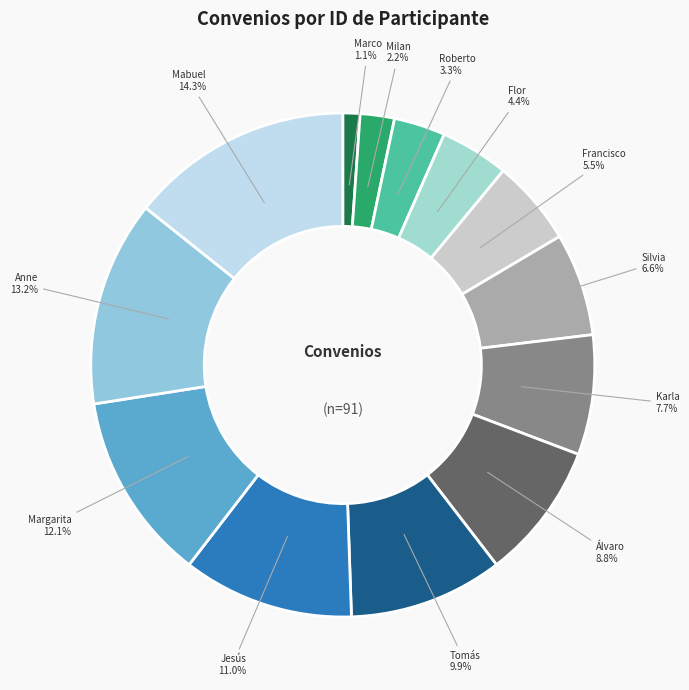

Rank the categories by value from lowest to highest.

Marco Antonio León Félix, Milan Adámek, Roberto Carlos Torres Robles, Flor del Carmen Aguilera García, Francisco Félix Martínez, Silvia Gonzáles Flores, Karla Eugenia Monteverde Rosas, Álvaro David Rosas Madero, Tomás García Ibarra, Jesús Eduardo Ramírez Paredes, Margarita Ibarra Platt, Anne Fraïsse, Mabuel Quevo